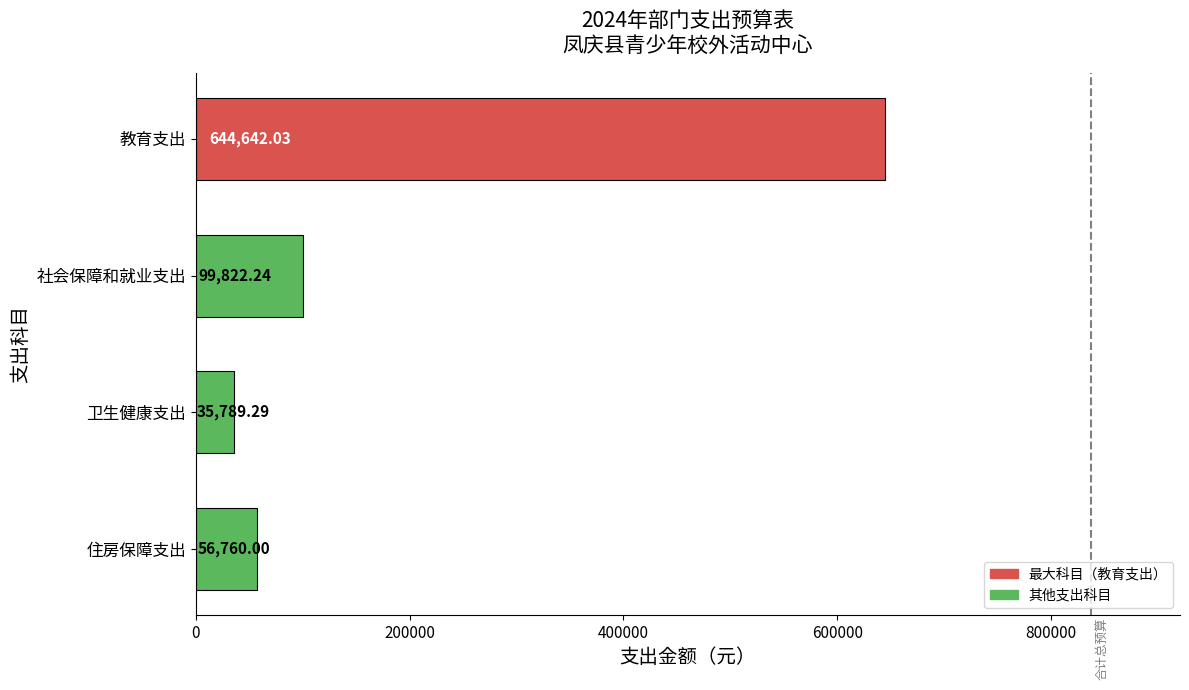

Rank the categories by value from lowest to highest.

卫生健康支出, 住房保障支出, 社会保障和就业支出, 教育支出